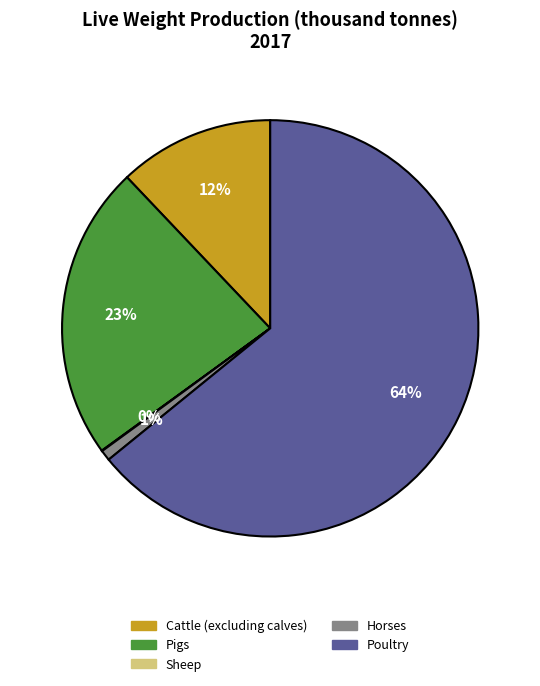

Does any single category account for the majority?

Yes